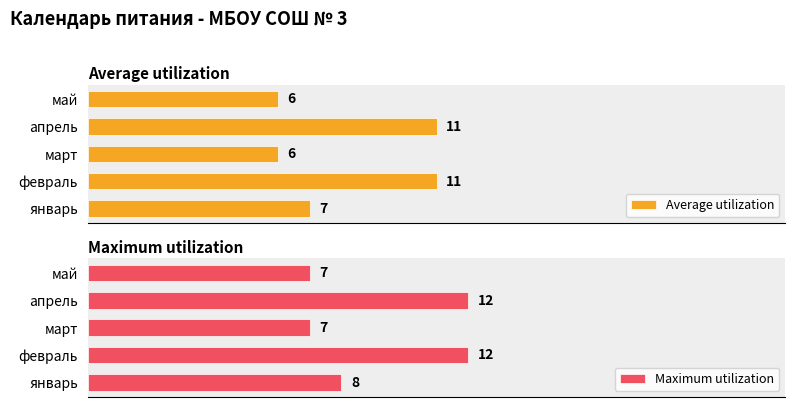

Which series has the largest range (max minus min)?

Average utilization